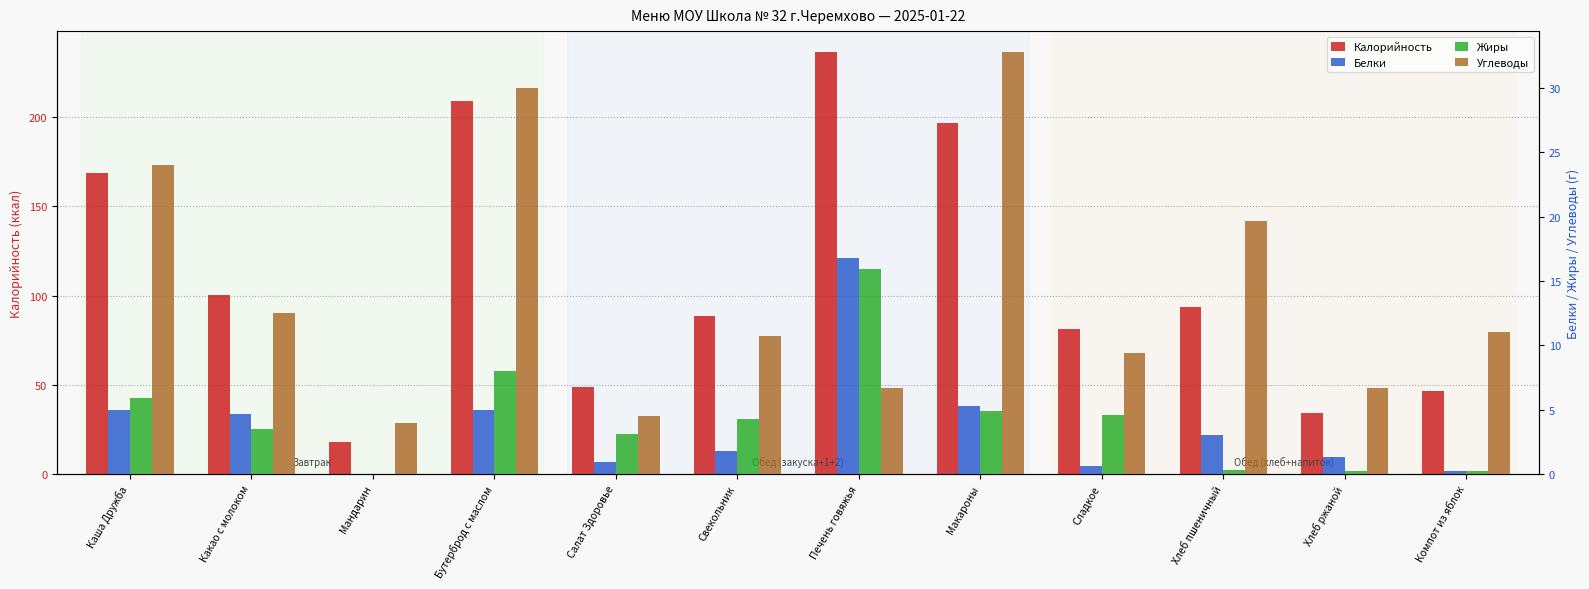

Is it true that Жиры equals 4.3 at Свекольник?

True